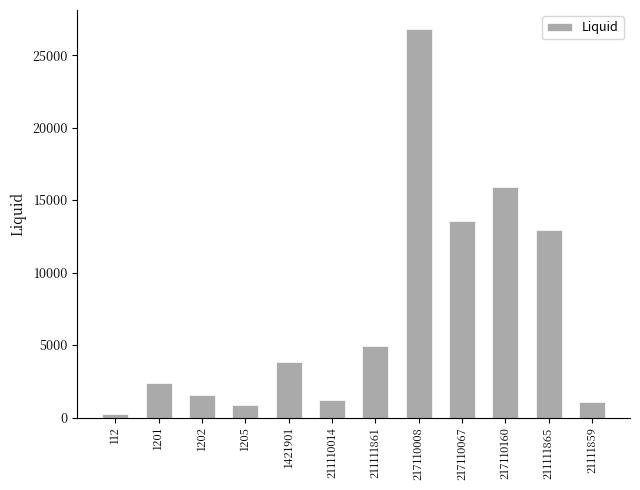

What is the value of the 3rd bar from the left?

1537.5